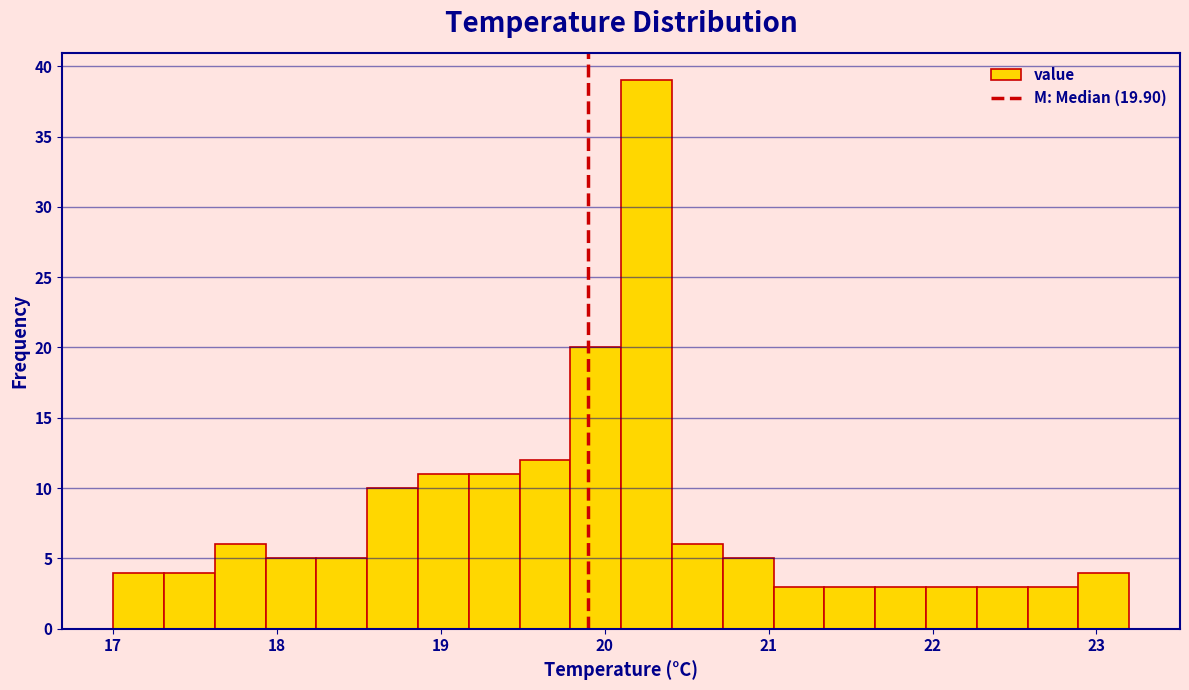

Read against the x-axis, roughly where is the centre of the tallest bar?

20.3